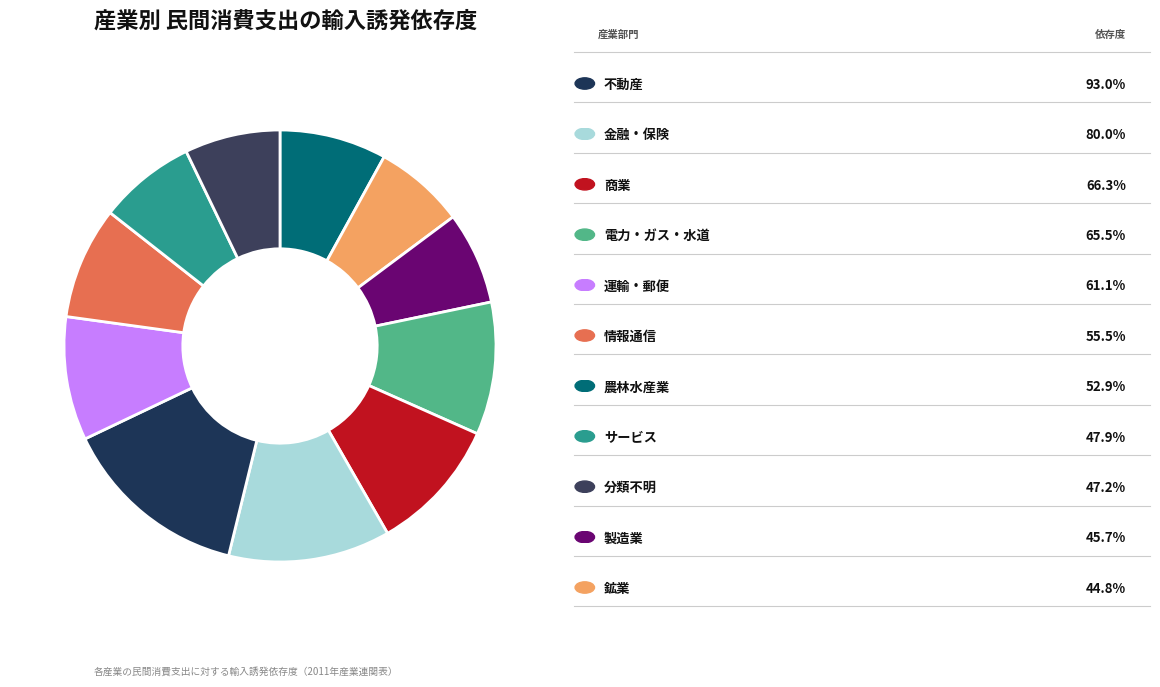

How many slices are in this pie chart?

11